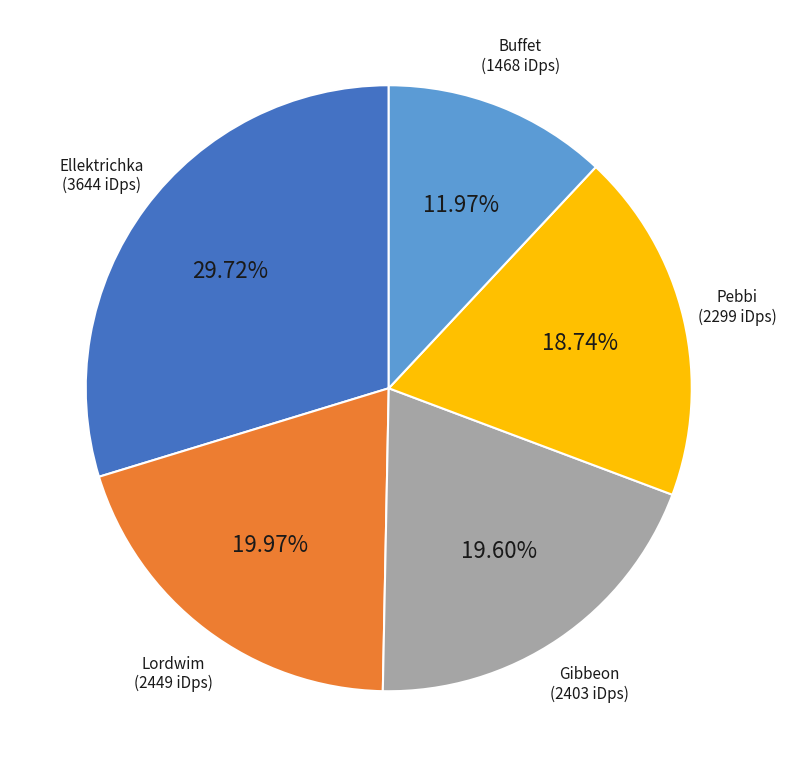

What percentage is the Buffet slice, to the nearest percent?

12%